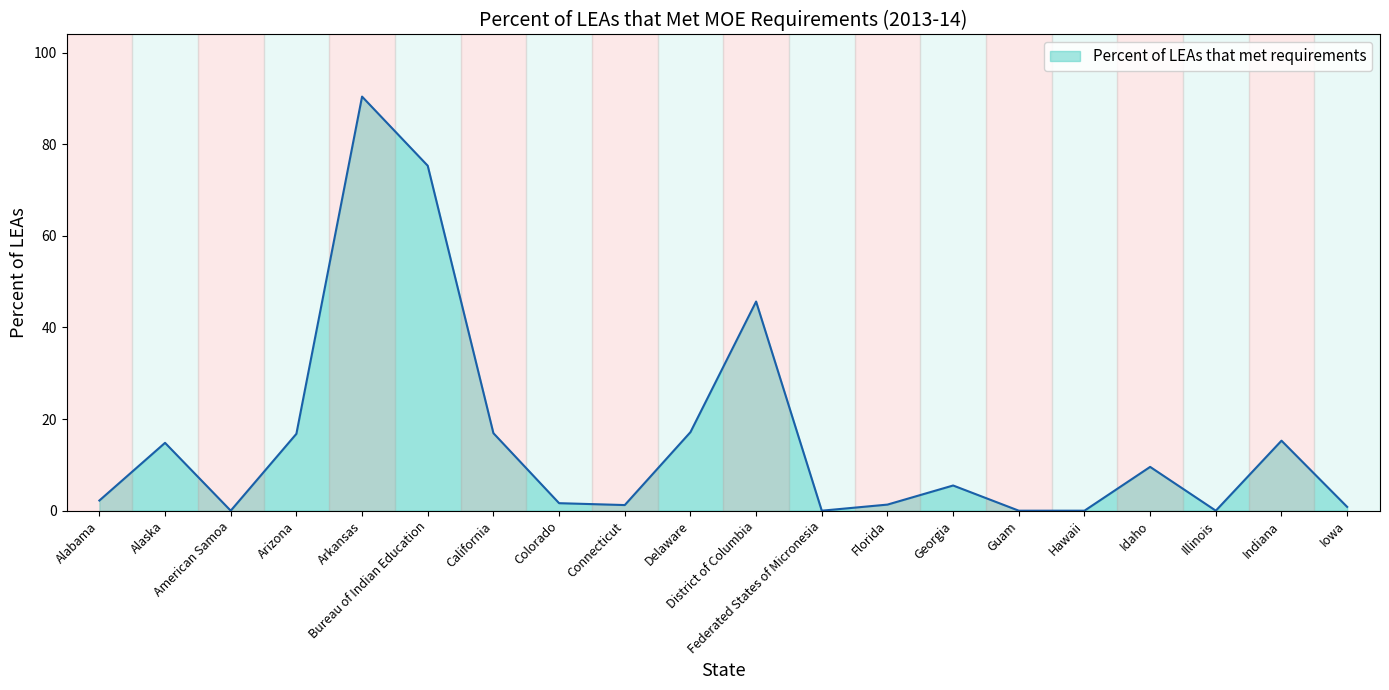

Does the chart have visible grid lines?

No